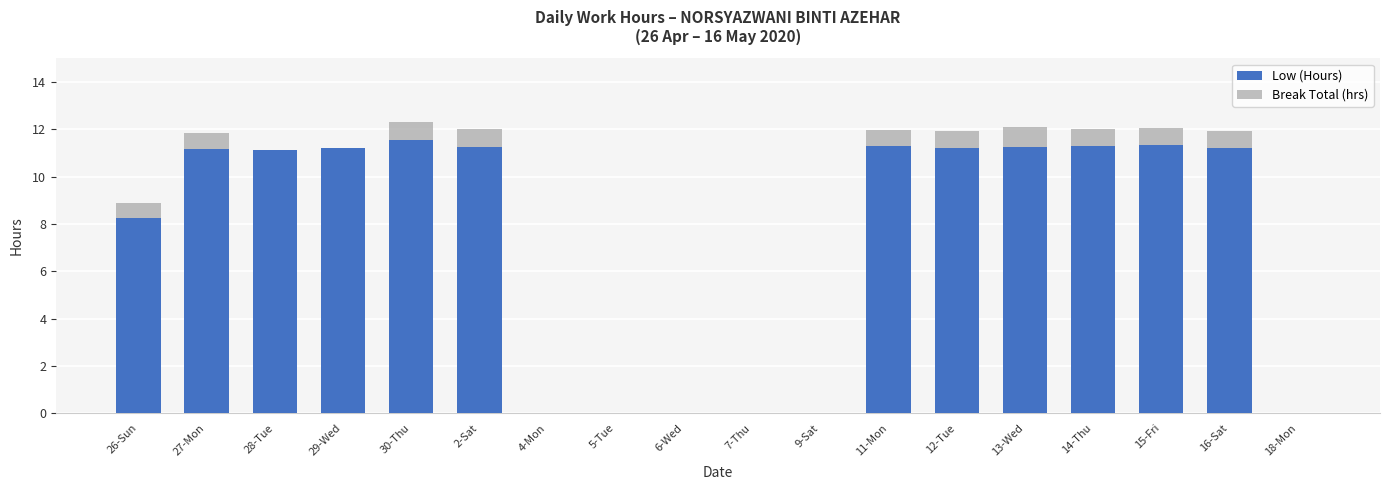

Read the Low (Hours) value at 13-Wed.

11.2